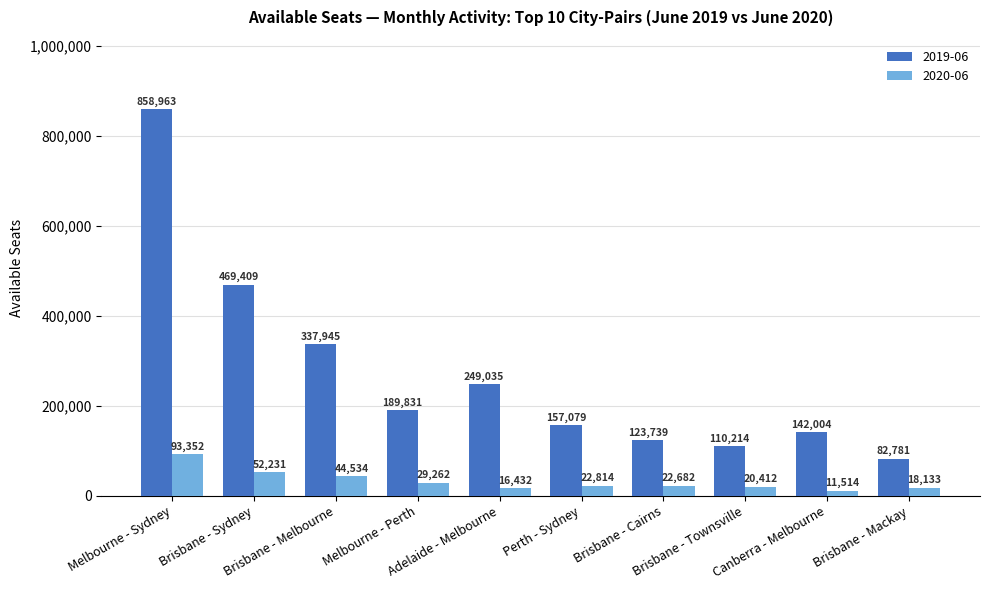

At how many categories does at least one series exceed 472959?

1